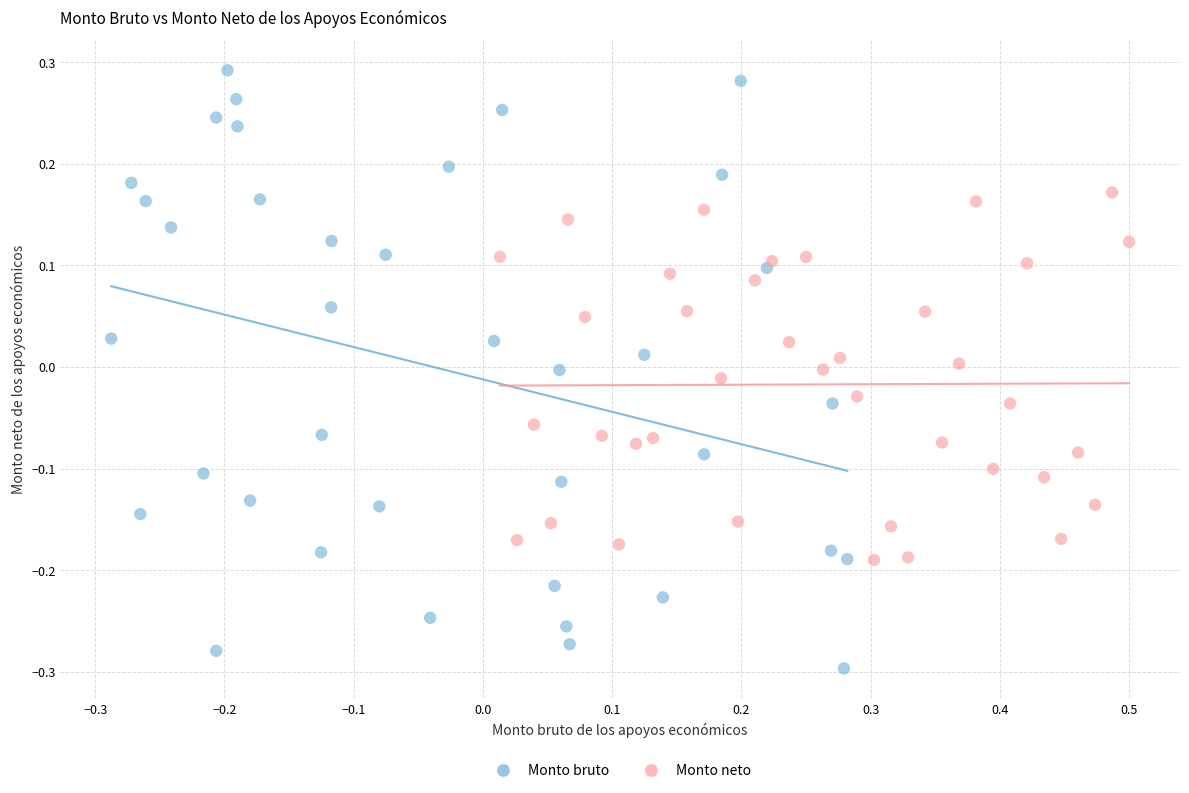

Which series has the largest Y range (max minus min)?

Monto bruto